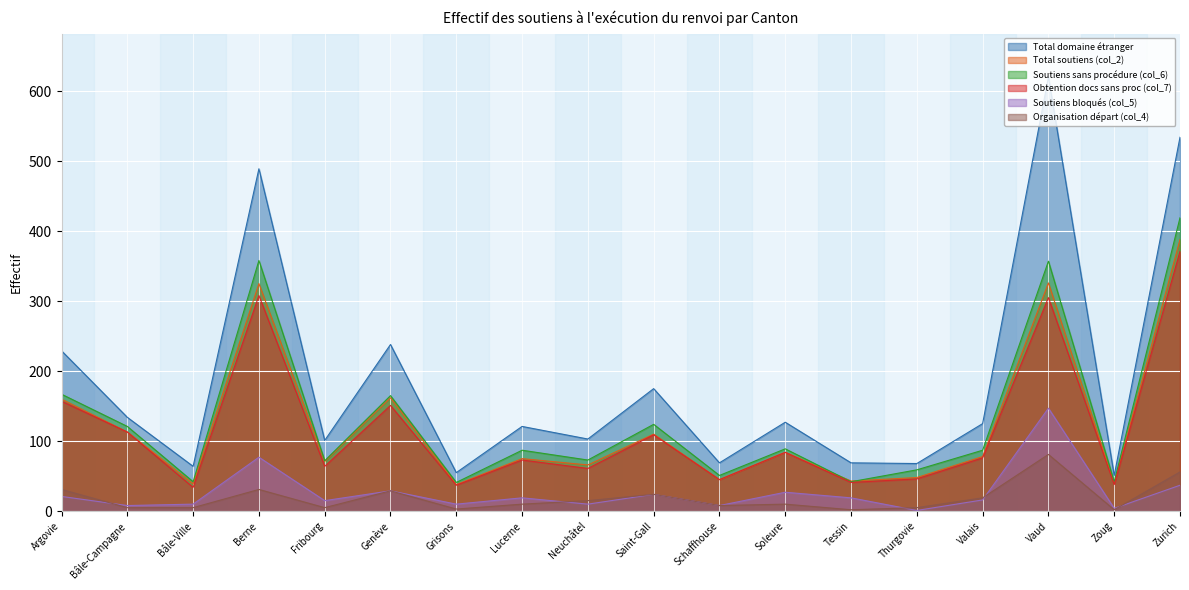

What is the label of the 11th point from the right?

Lucerne